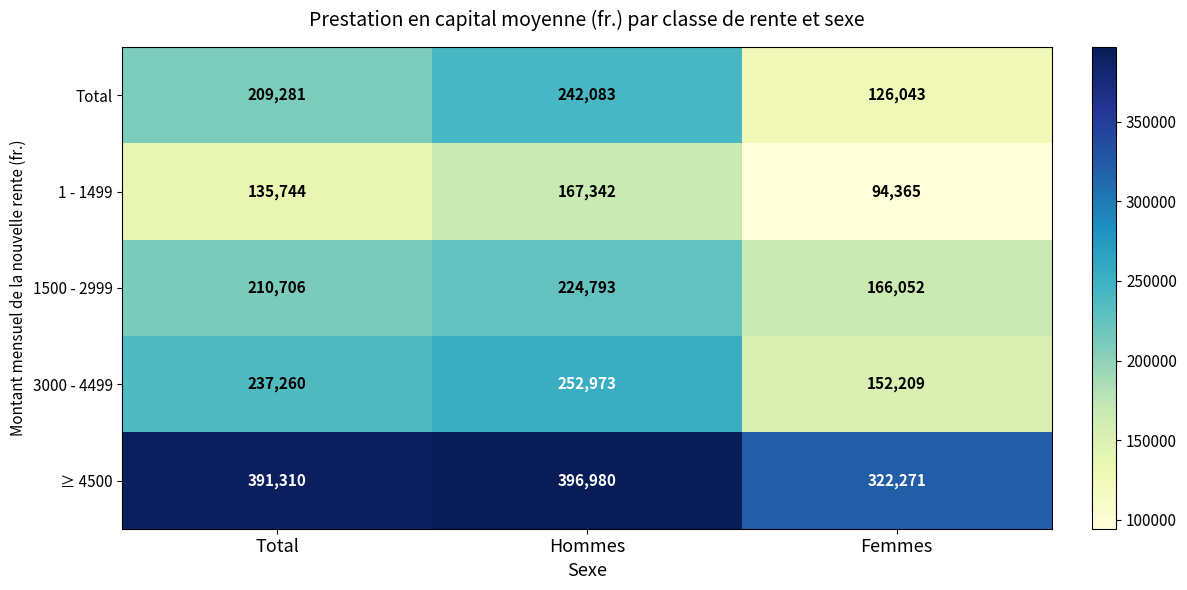

Reading right to left, extract all data points from this chart.

Total: 126043	242083	209281
1 - 1499: 94365	167342	135744
1500 - 2999: 166052	224793	210706
3000 - 4499: 152209	252973	237260
≥ 4500: 322271	396980	391310